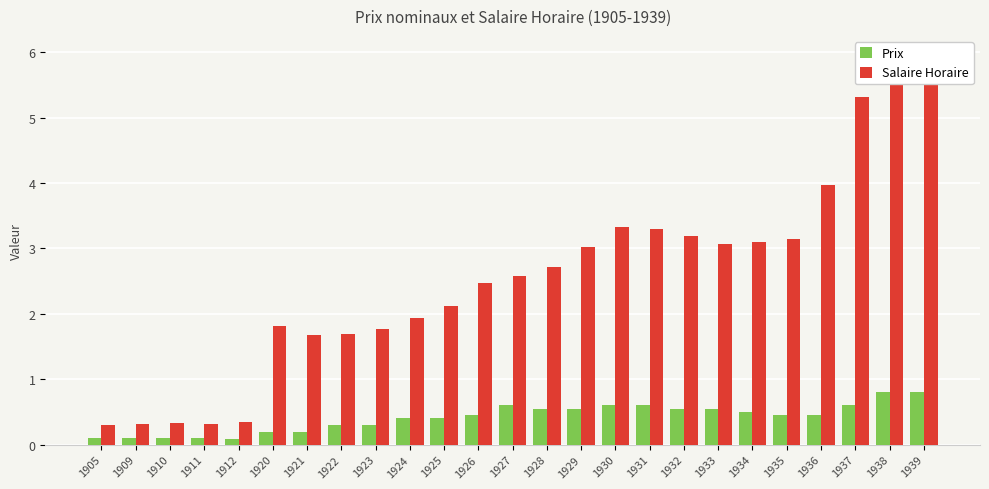

How many groups of bars are there?

25